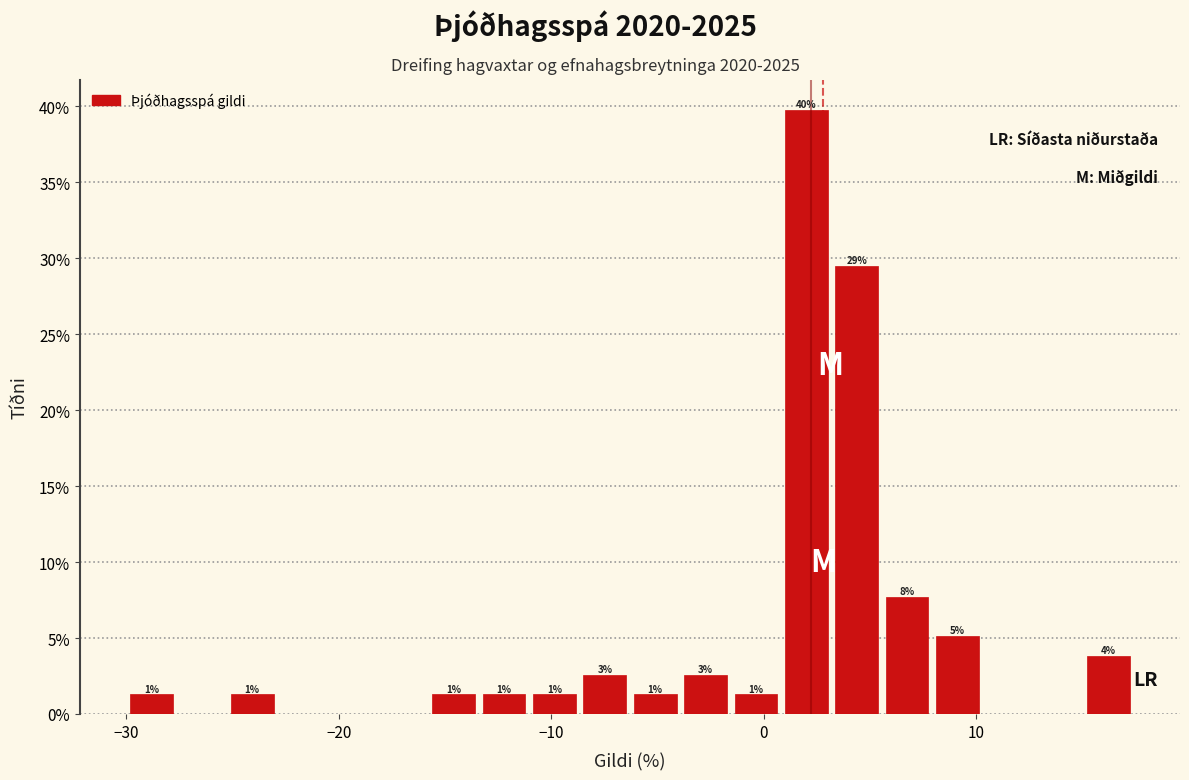

Around what value on the x-axis is the tallest bar? Give the approximate position of its centre, as read against the axis.

2